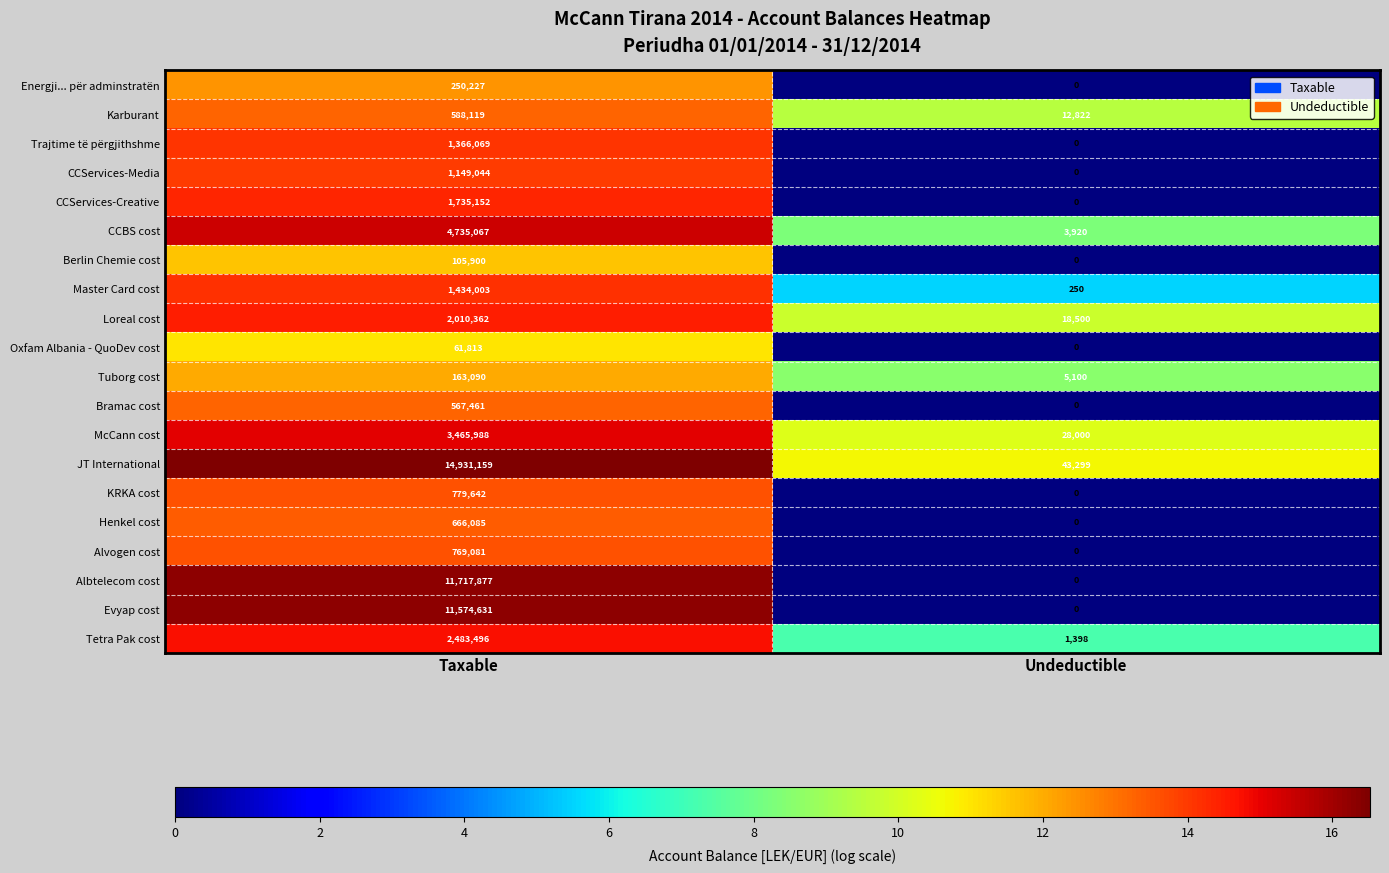

What is the sum of all CCServices-Creative values?

1735152